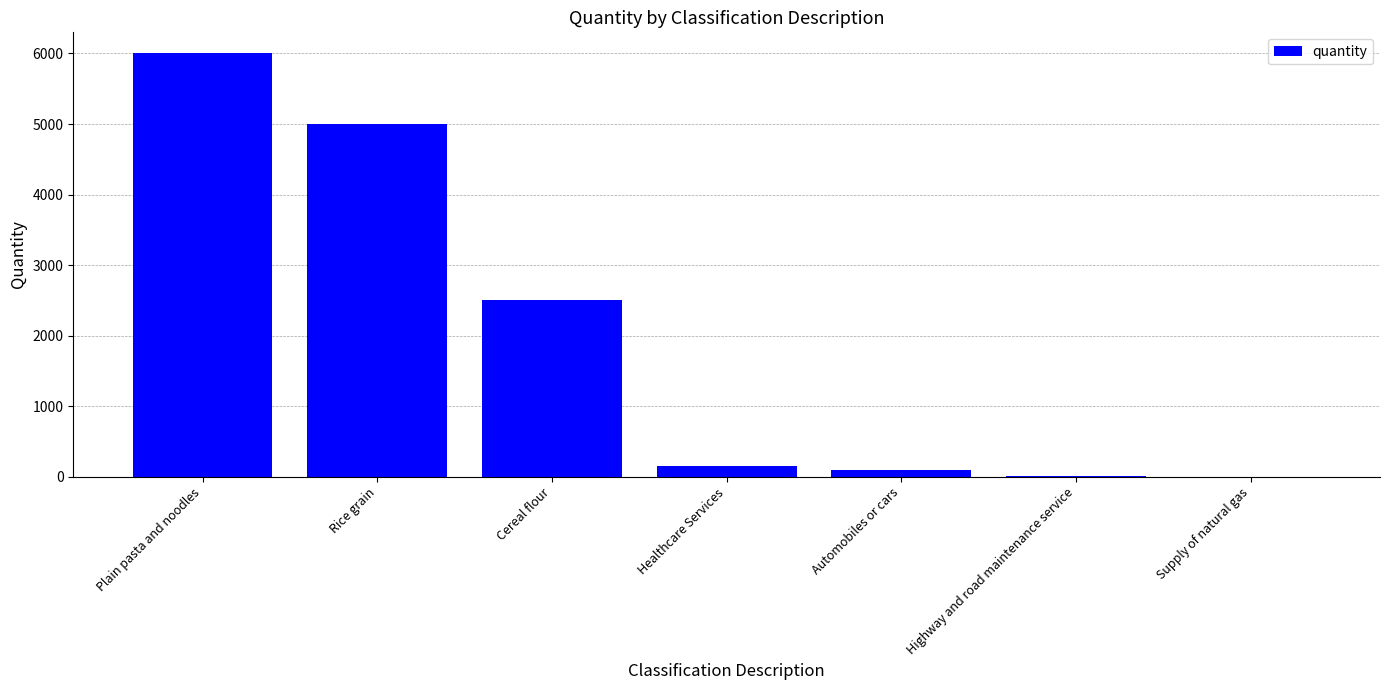

Are the bars grouped side by side (vs. stacked)?

No